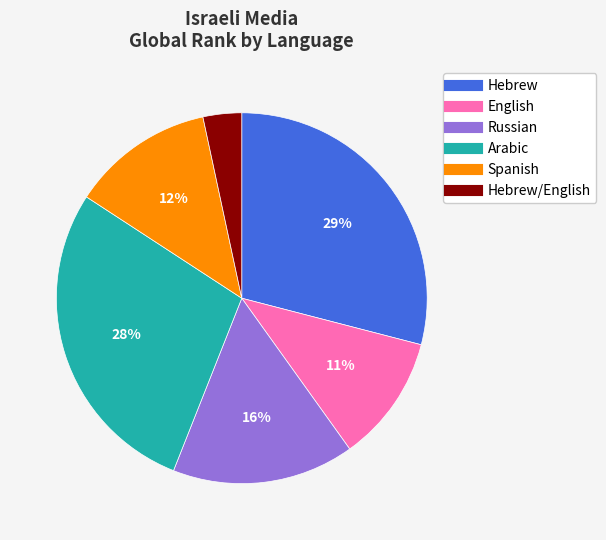

To the nearest percent, what is the average slice percentage?

17%